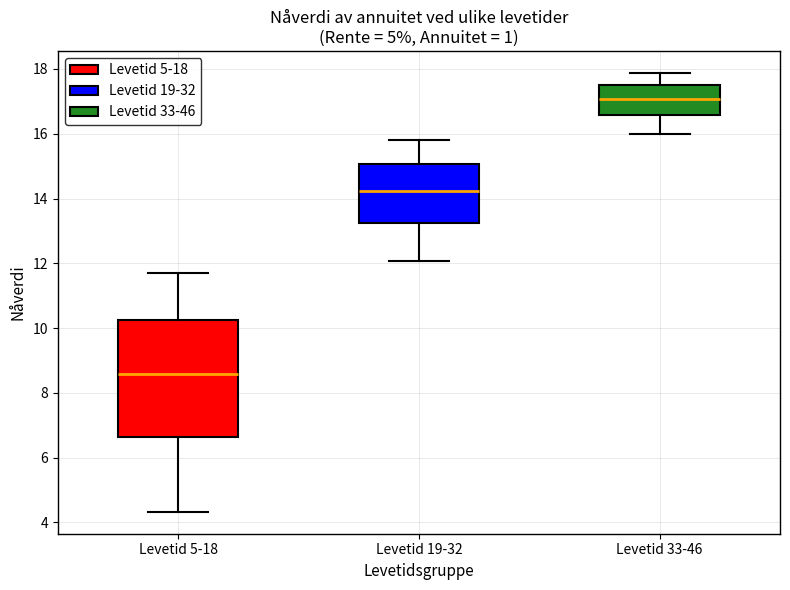

Where is the lower edge of the box for Levetid 19-32 on the y-axis? The values are not printed on the chart, so give them approximately, as read against the axis.

13.2